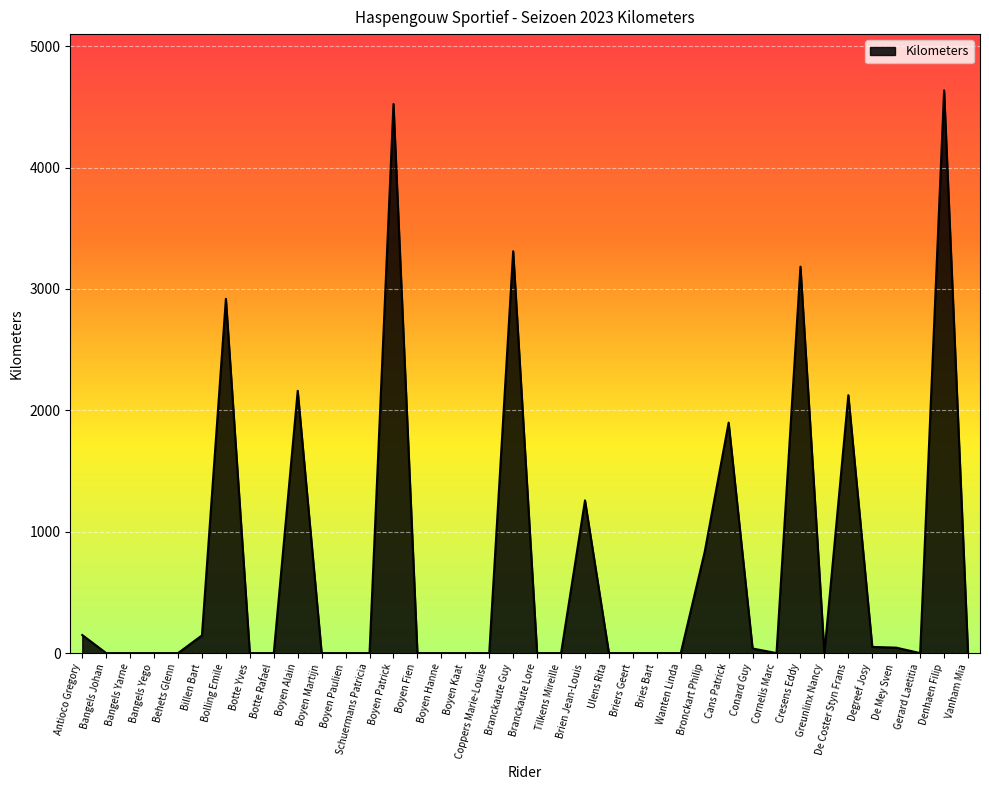

Which category has the highest value across all series?

Denhaen Filip